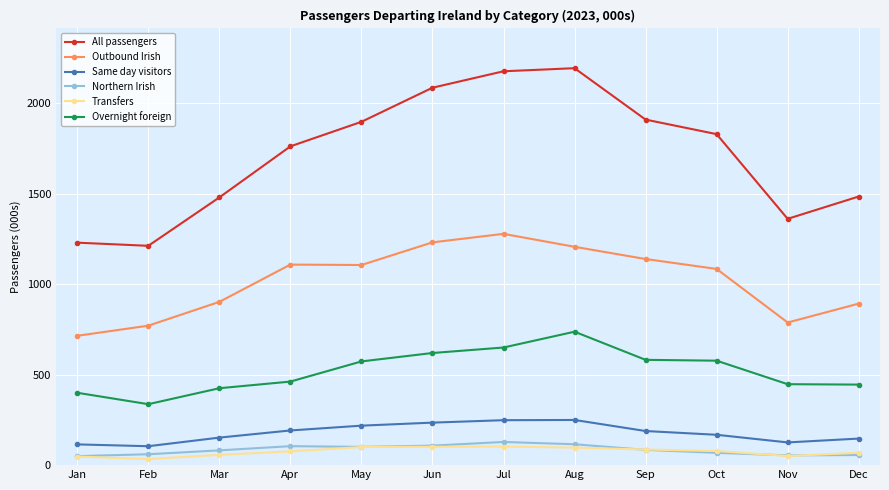

What is the sum of the All passengers values at Dec and Nov?

2846.4